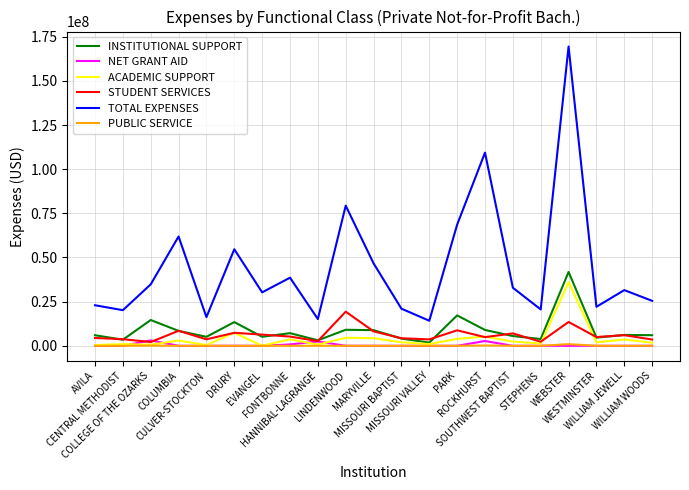

List the series in order of their peak value, highest first.

TOTAL EXPENSES, INSTITUTIONAL SUPPORT, ACADEMIC SUPPORT, STUDENT SERVICES, NET GRANT AID, PUBLIC SERVICE